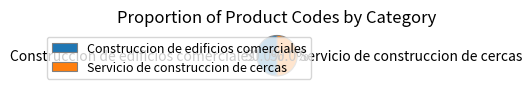

The Servicio de construccion de cercas slice represents 50% of the pie. True or false?

True